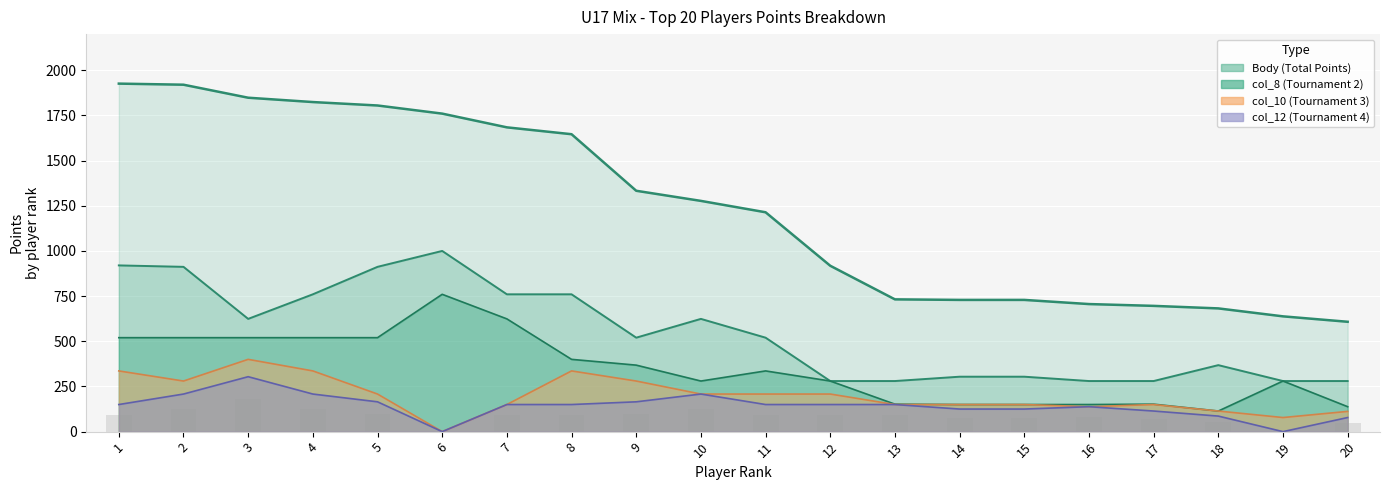

The Body series shows 1079 at 19. True or false?

False